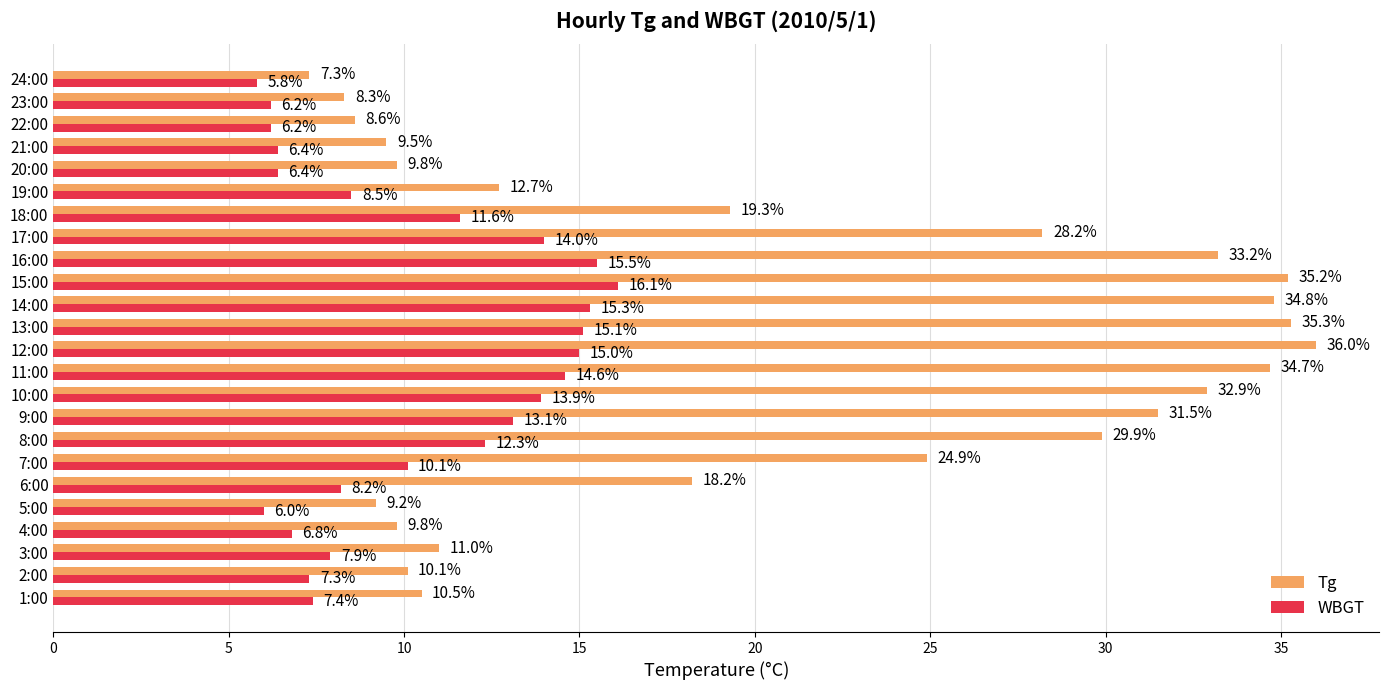

What is the difference between the maximum and minimum values in the WBGT series?

10.3